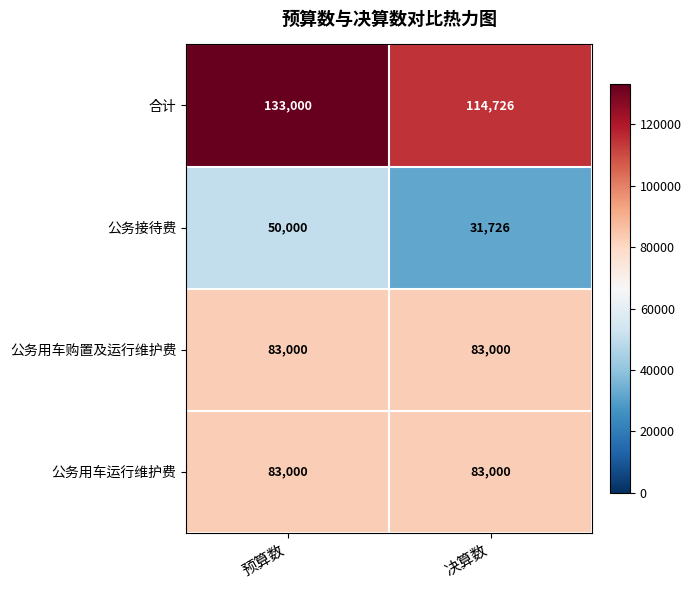

Count the number of data series in this chart.

4